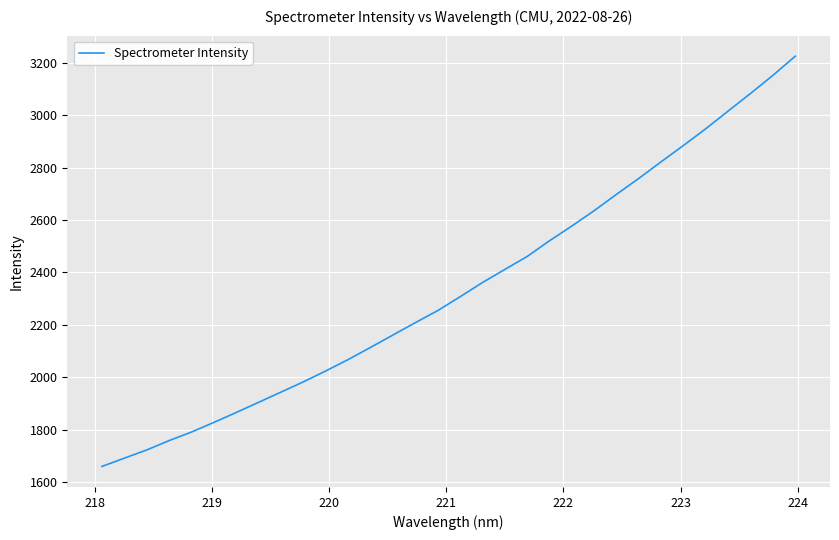

Is this an area chart (filled region under the line)?

No